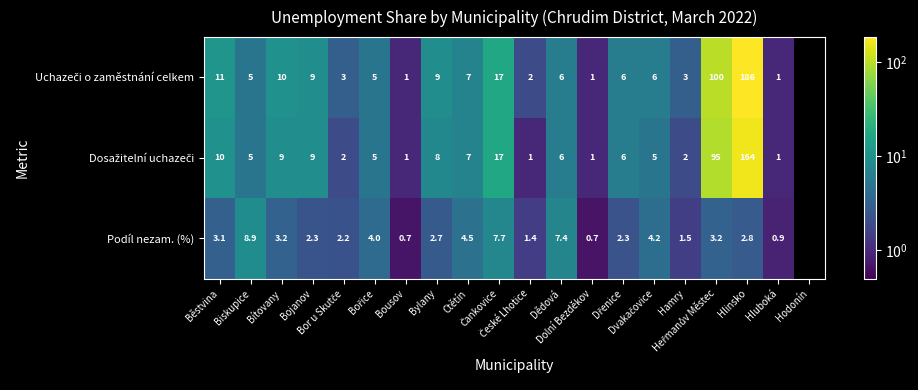

What is the spread (max minus min) of values at Hluboká?

0.1